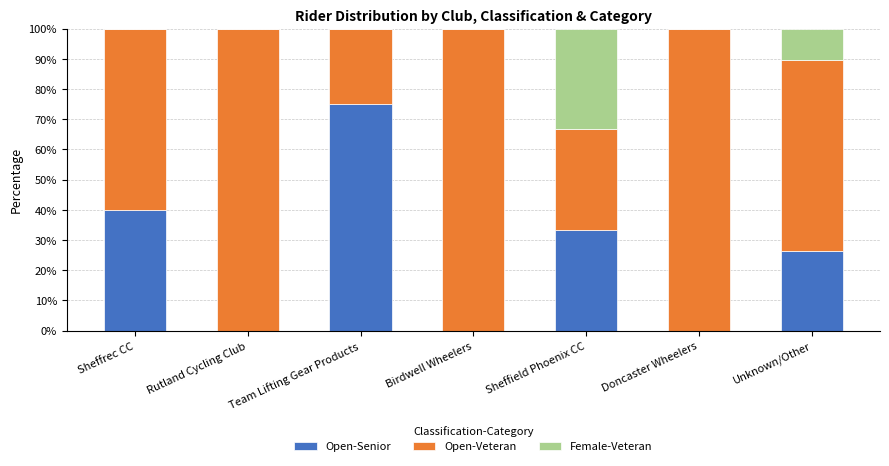

True or false: Open-Senior has a value of 40.0 at Sheffrec CC.

True